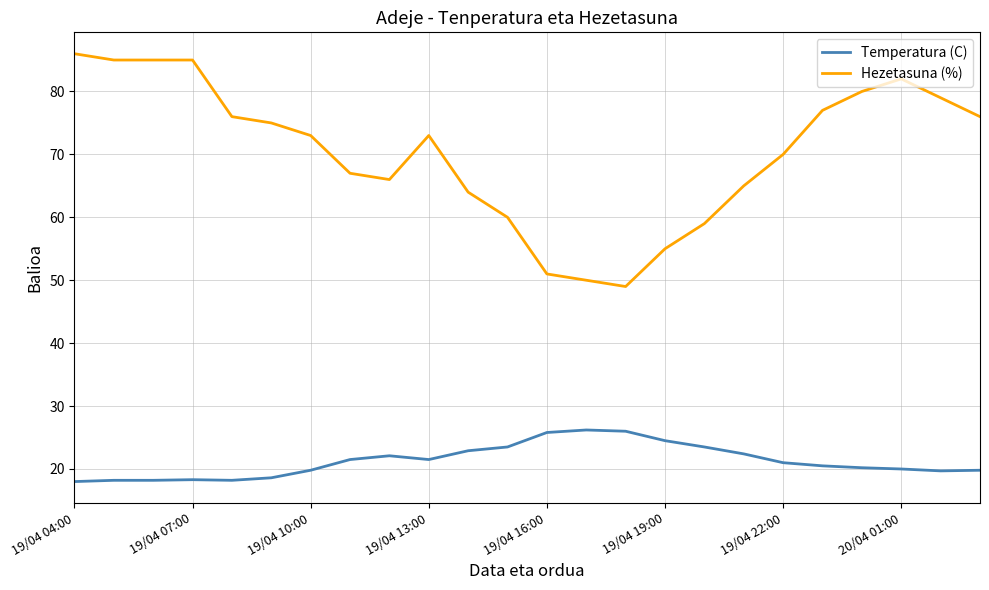

Which series has the largest range (max minus min)?

Hezetasuna (%)